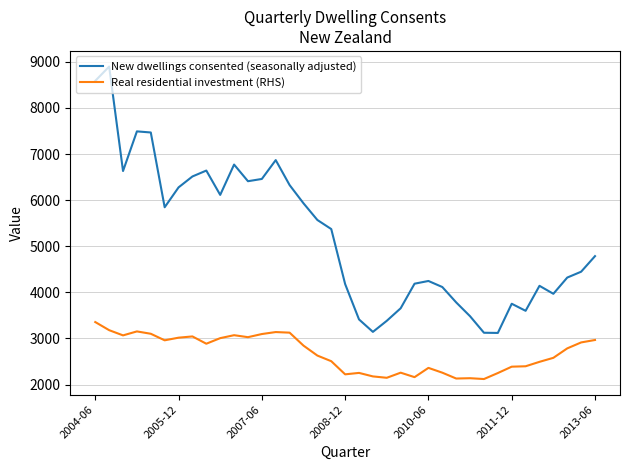

Which series has the widest spread of values?

New dwellings consented (seasonally adjusted)